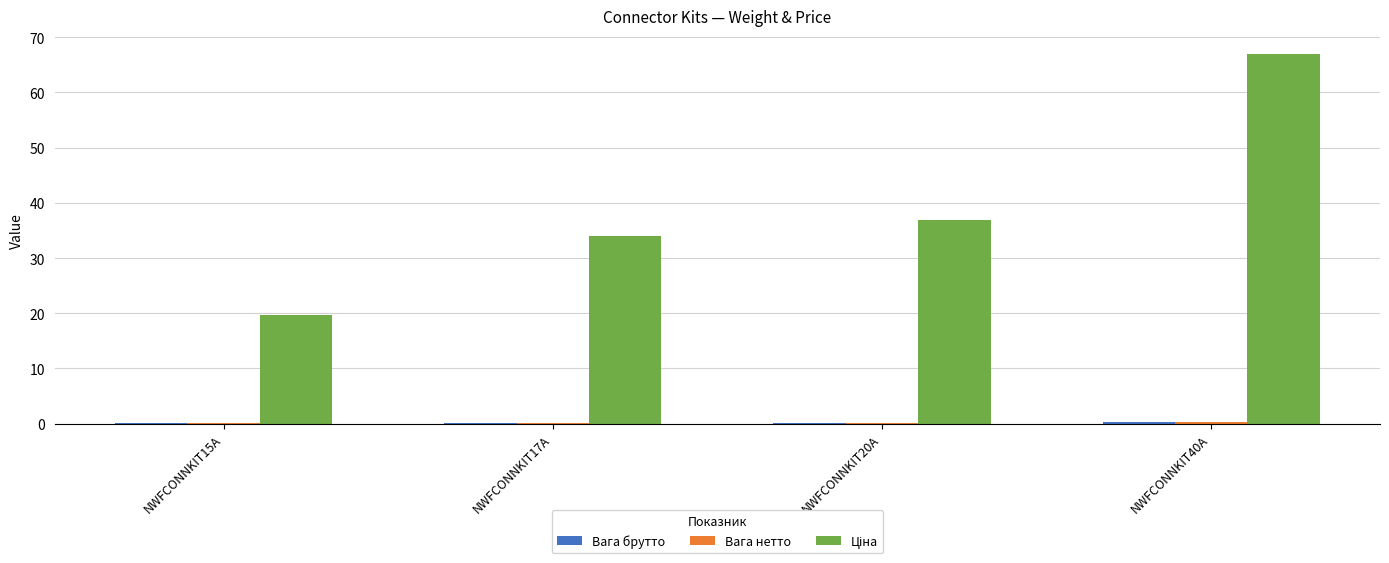

What is the maximum value shown in the chart?

66.9